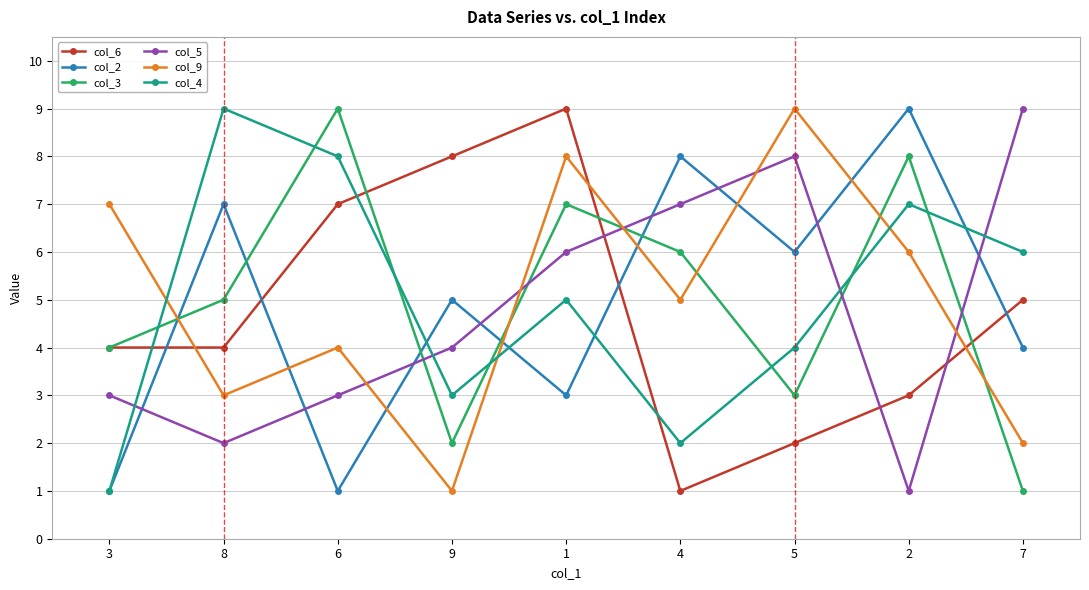

Between 8 and 9, which series saw the biggest shift?

col_4